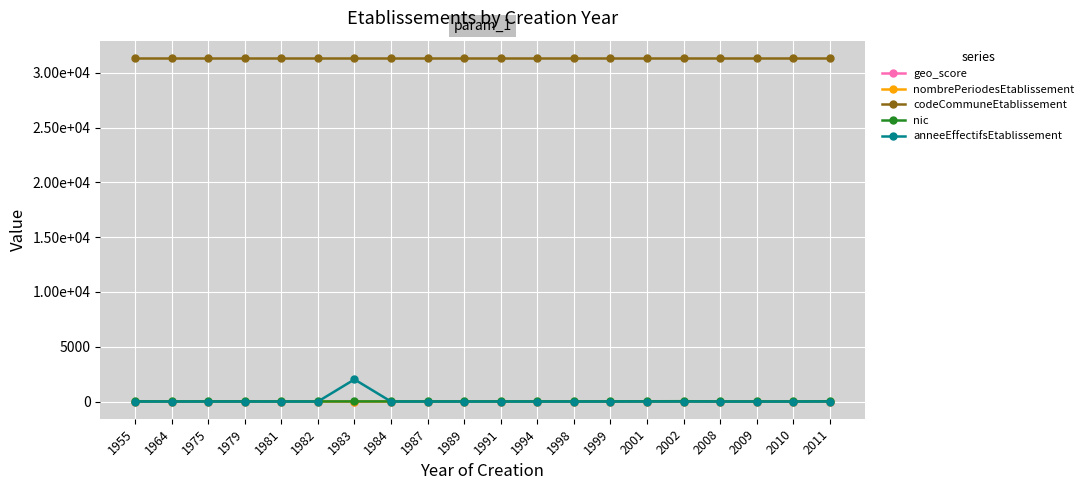

Is this an area chart (filled region under the line)?

No